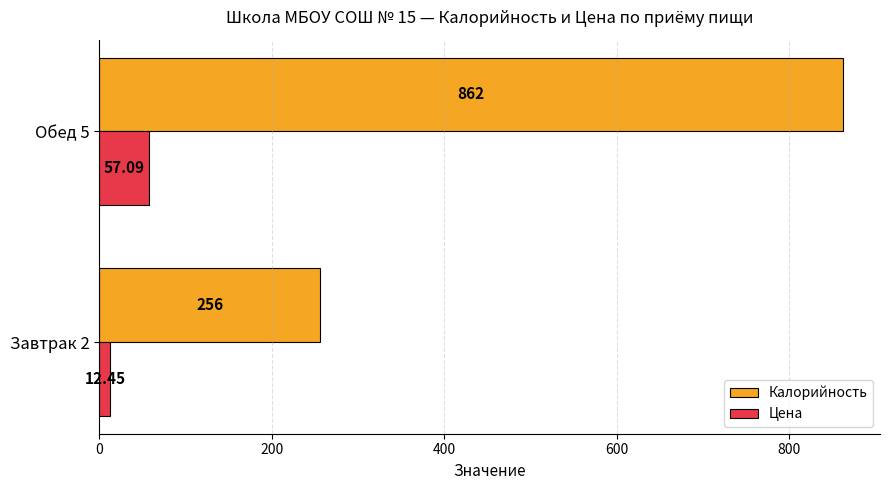

List the labels in order of Калорийность value, smallest first.

Завтрак 2, Обед 5